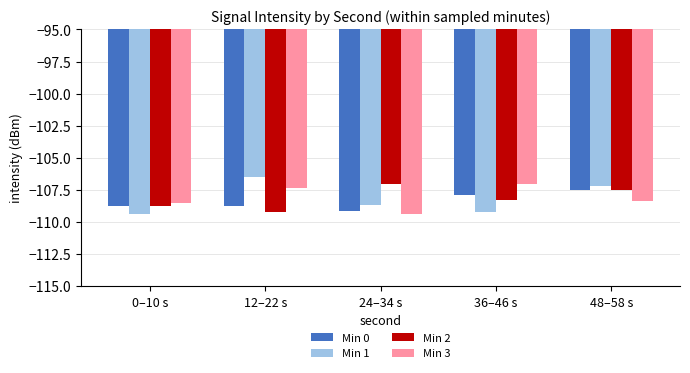

Count the number of data series in this chart.

4